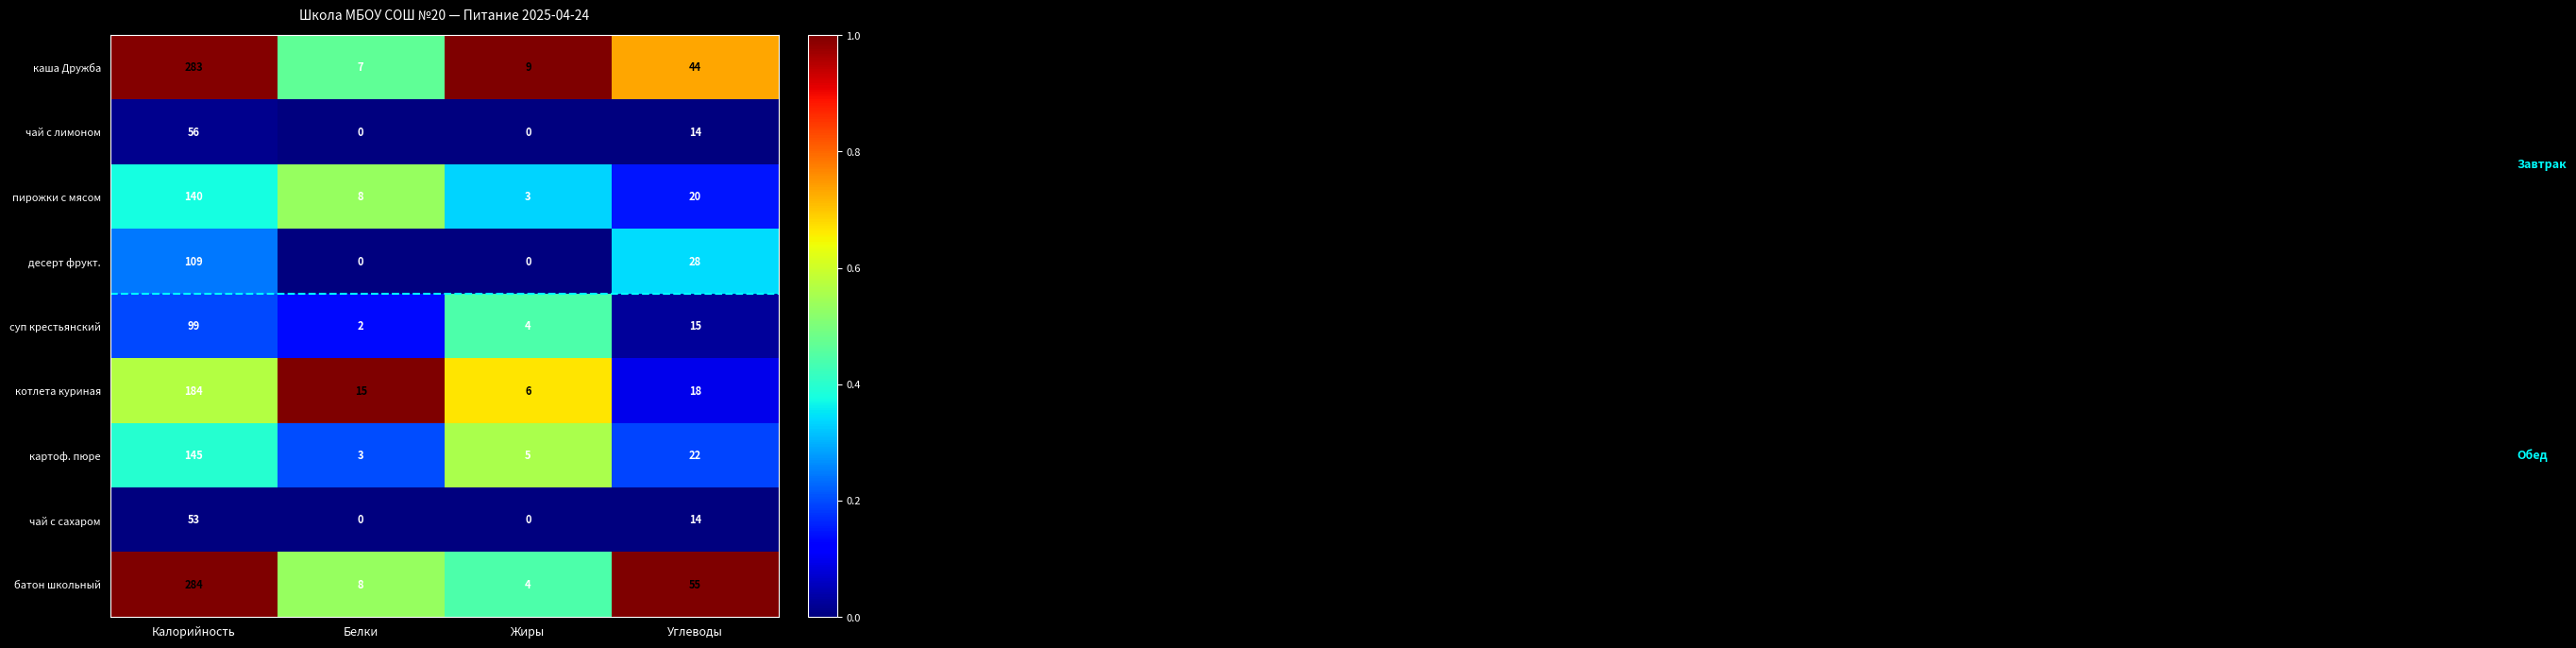

What is the difference between the maximum and minimum values in the картоф. пюре series?

142